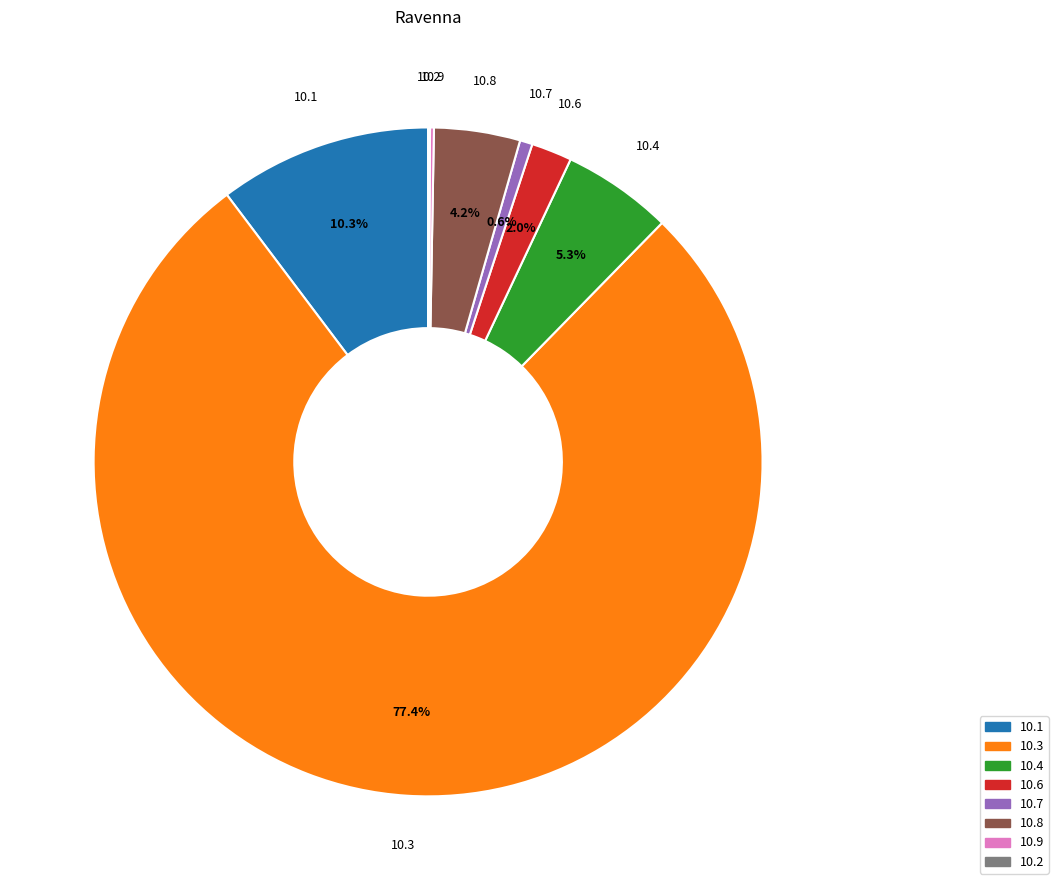

Is there any slice that represents more than half of the pie?

Yes